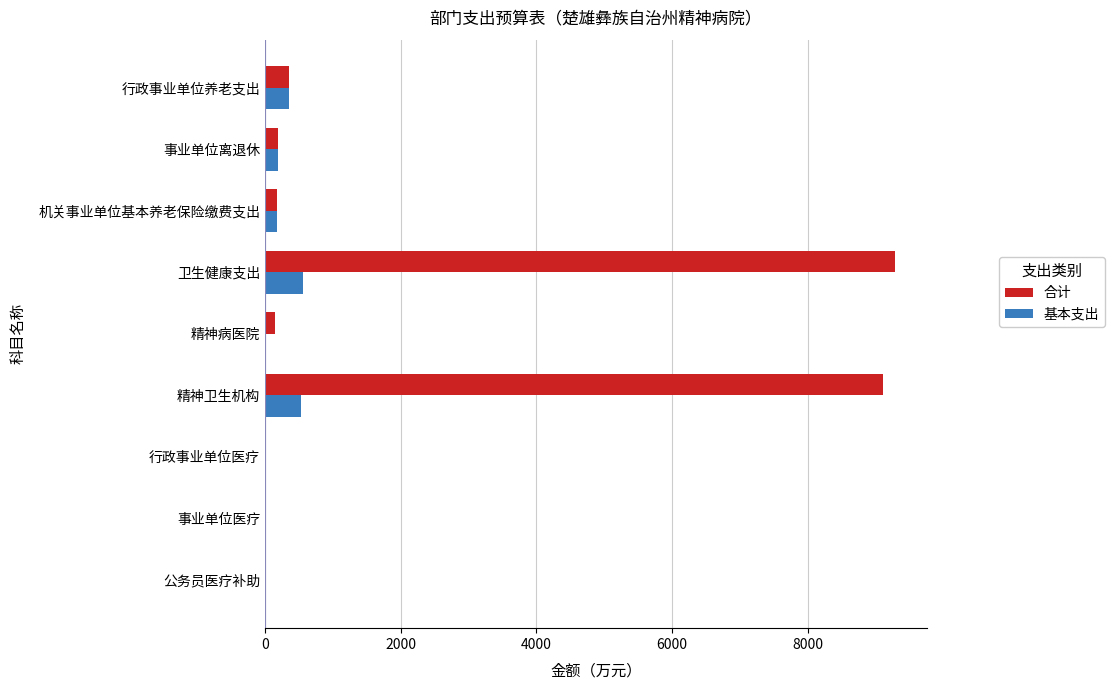

Between 公务员医疗补助 and 卫生健康支出, which series saw the biggest shift?

合计